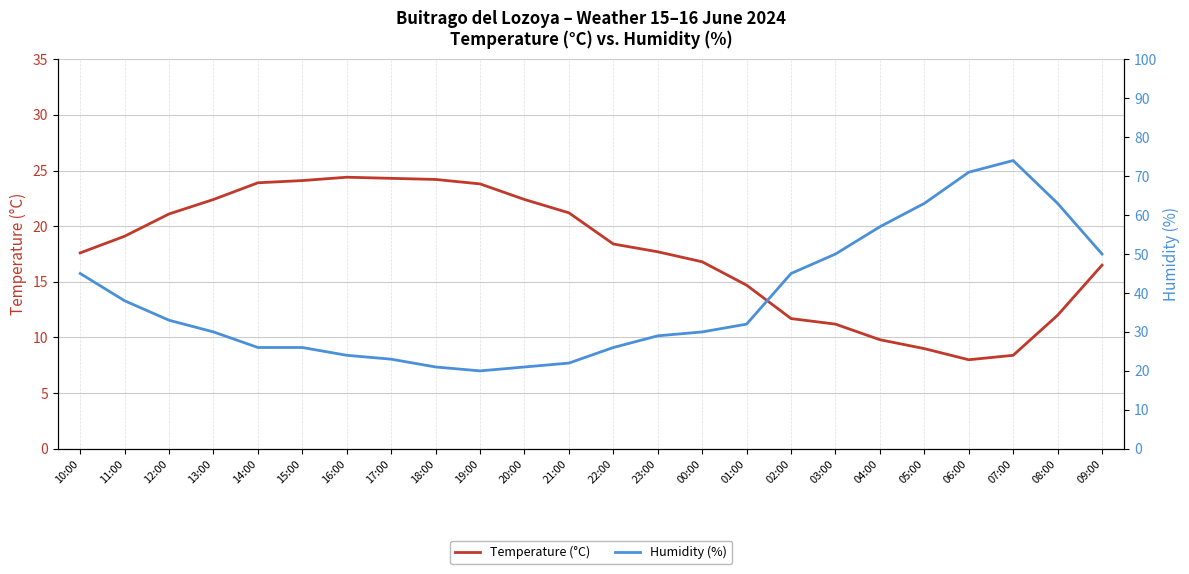

What is the maximum value shown in the chart?

74.0